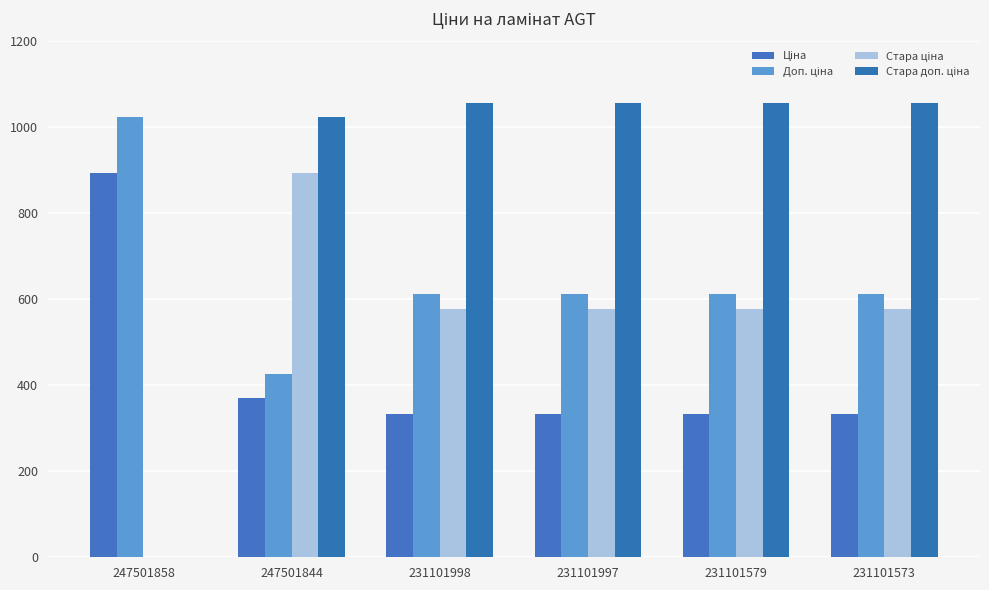

Does the chart contain stacked bars?

No